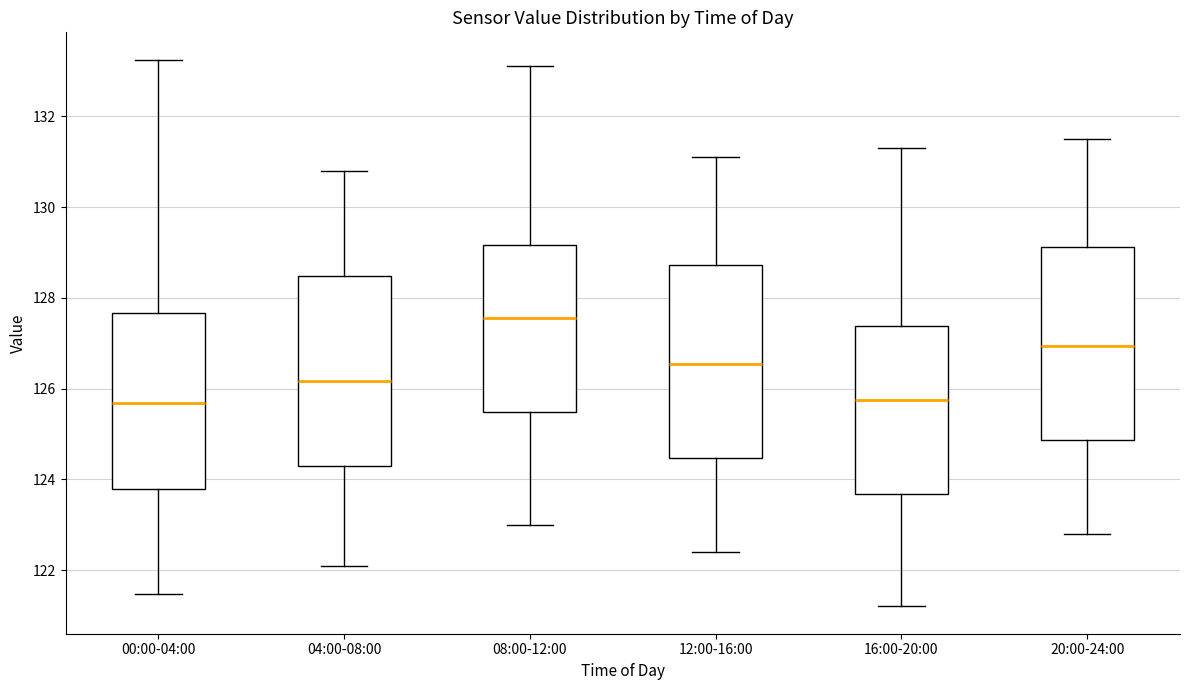

Where does the median line of the box for 08:00-12:00 sit on the y-axis? The values are not printed on the chart, so give them approximately, as read against the axis.

127.6